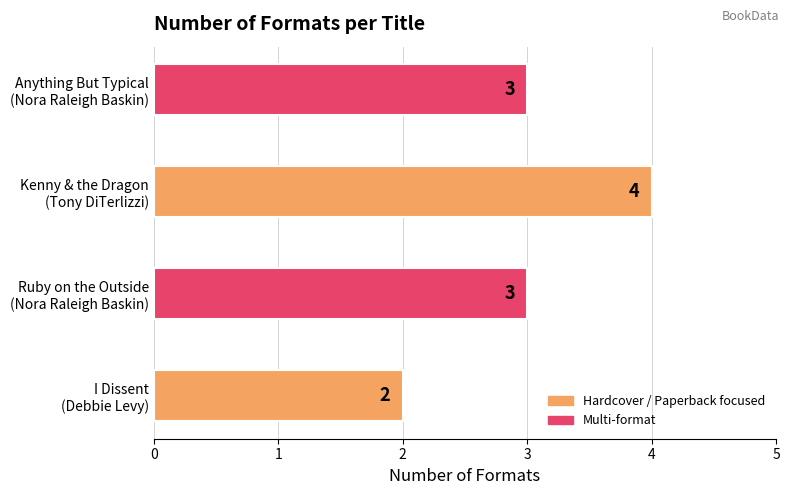

What is the sum of all values?

12